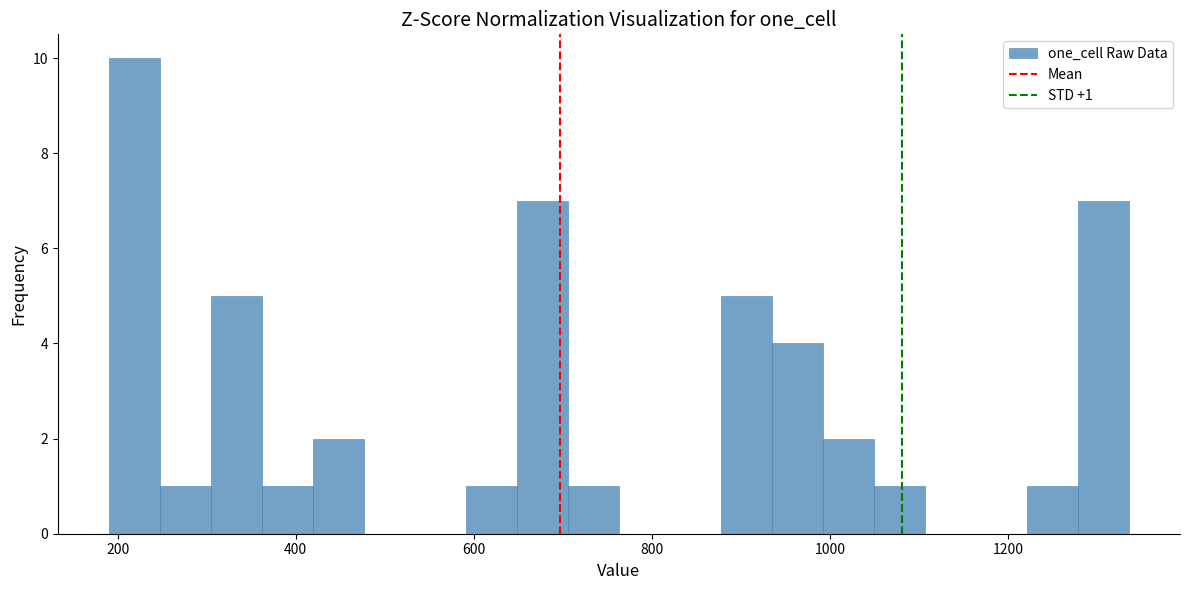

Around what value on the x-axis is the tallest bar? Give the approximate position of its centre, as read against the axis.

220